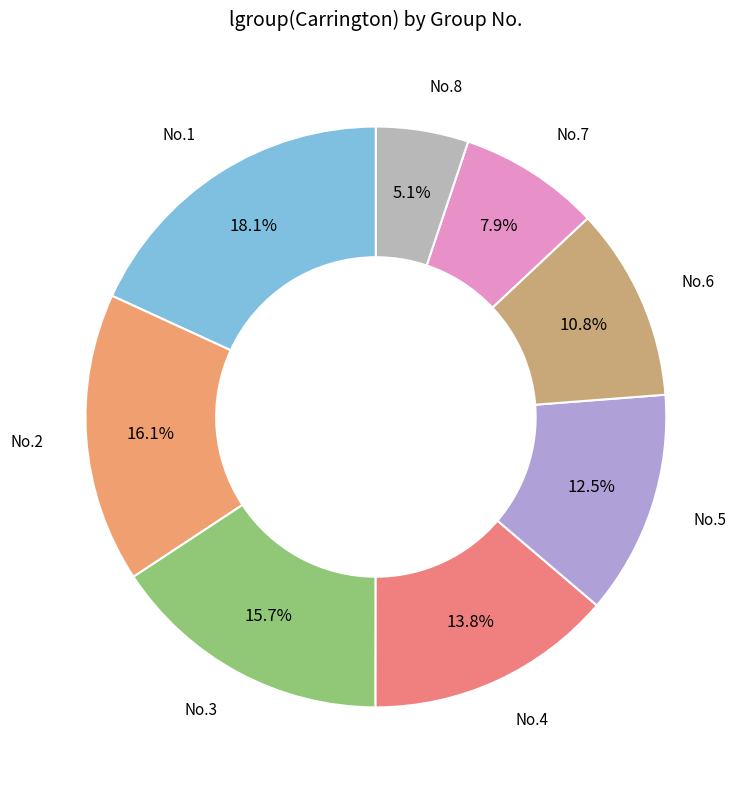

To the nearest percent, what is the average slice percentage?

12%